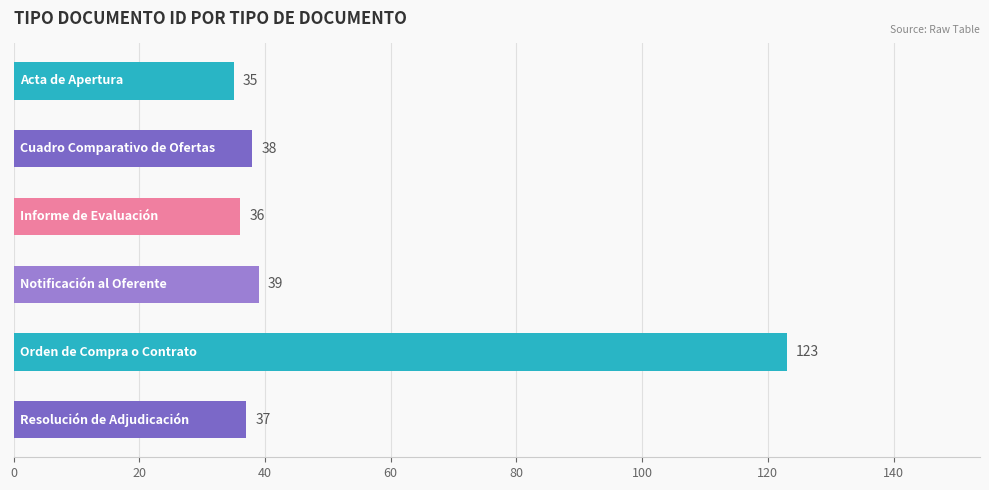

What is the value of the 1st bar from the top?

35